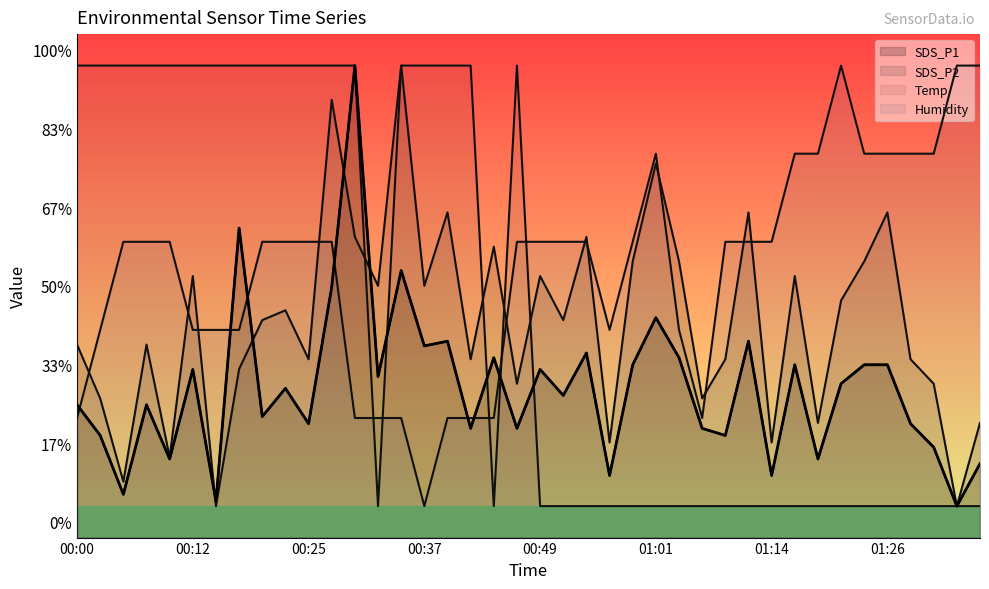

What is the value of the Temp point at the 37th from the left?

2.0